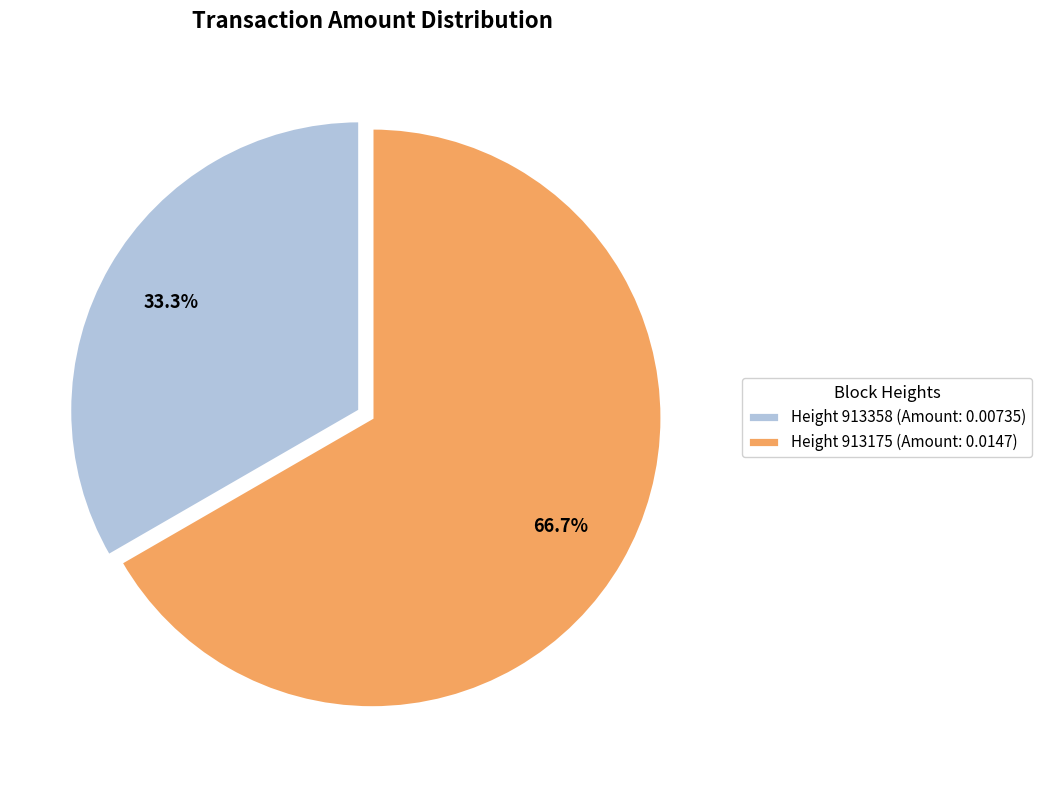

What portion of the pie excludes Height 913358 (Amount: 0.00735)?

66.7%